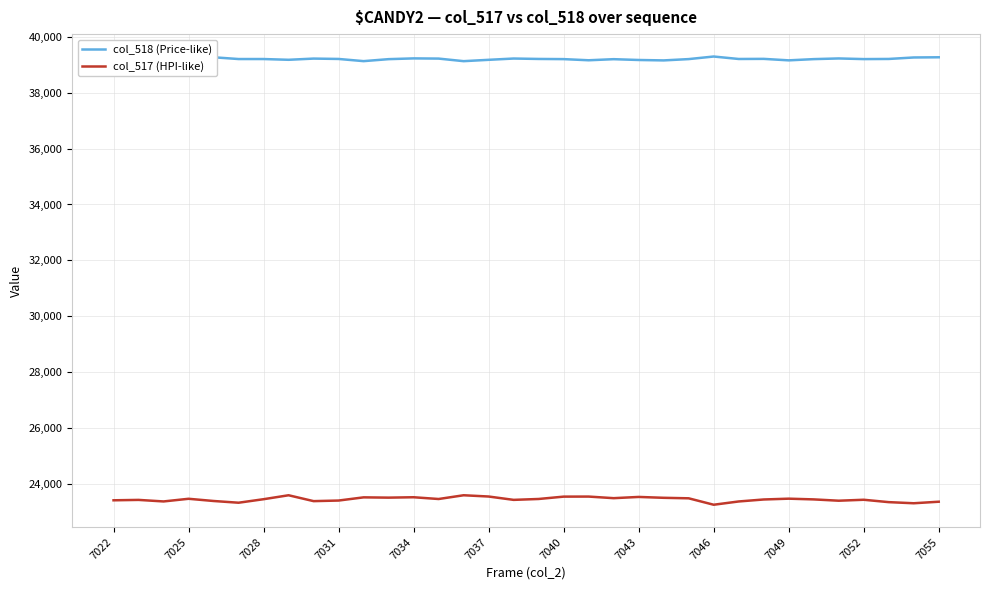

List the series in order of their peak value, highest first.

col_518 (Price-like), col_517 (HPI-like)